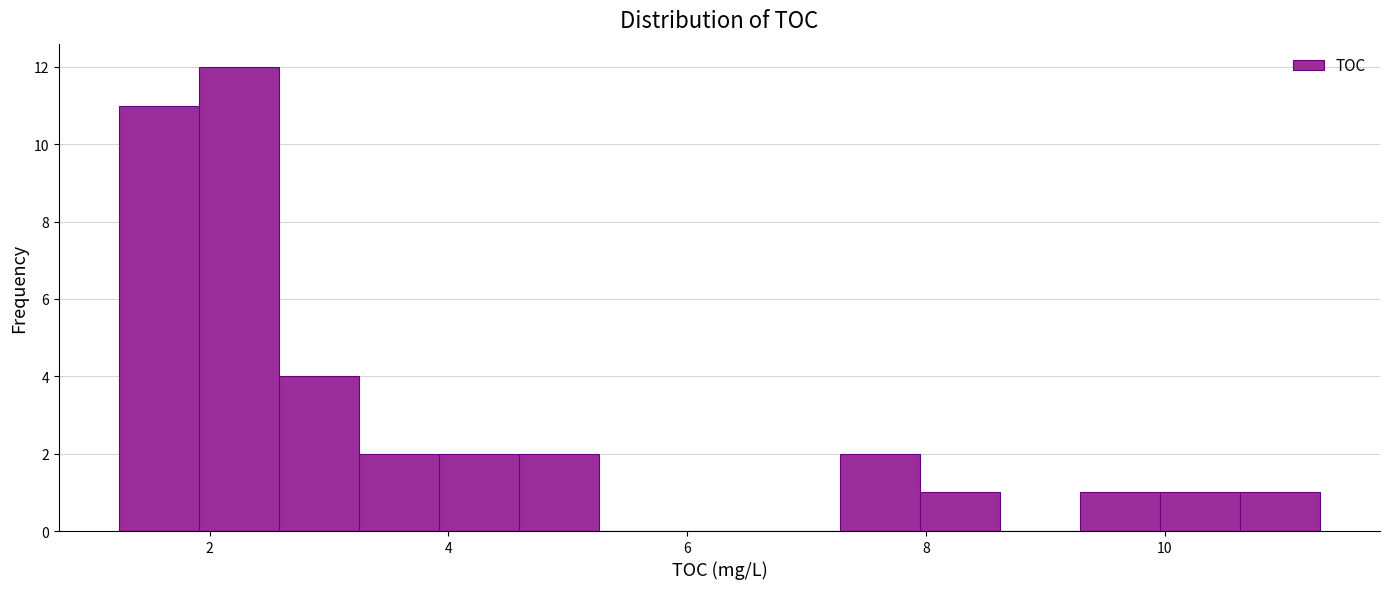

Read against the x-axis, roughly where is the centre of the tallest bar?

2.2